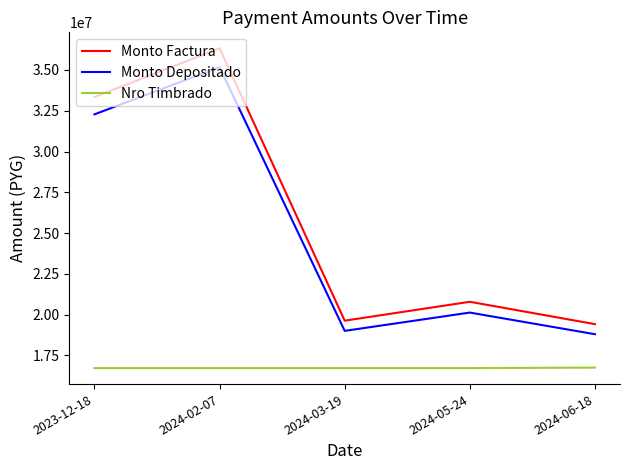

What is the spread (max minus min) of values at 2024-05-24?

4064439